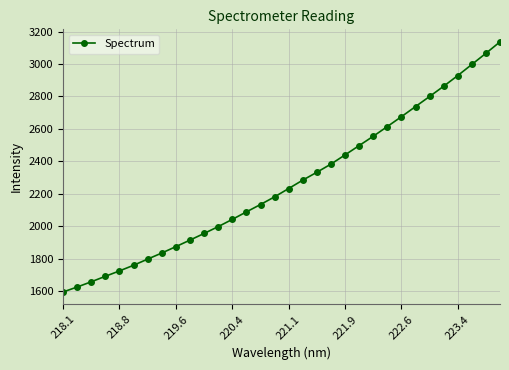

What is the minimum value shown in the chart?

1596.0